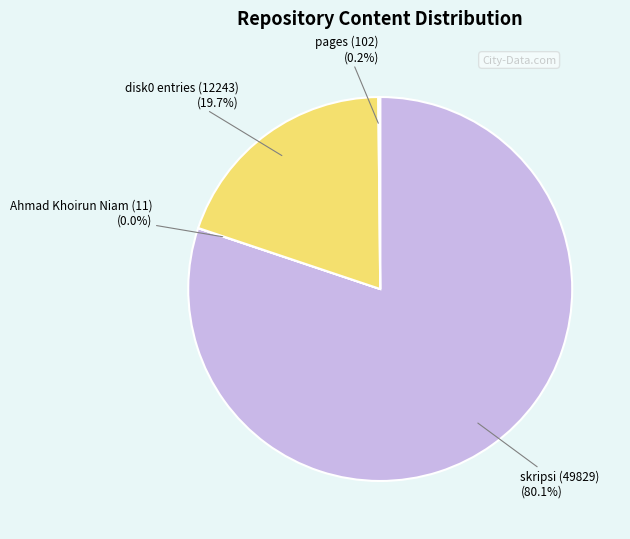

How much of the chart is everything except disk0 entries (12243)?

80.3%